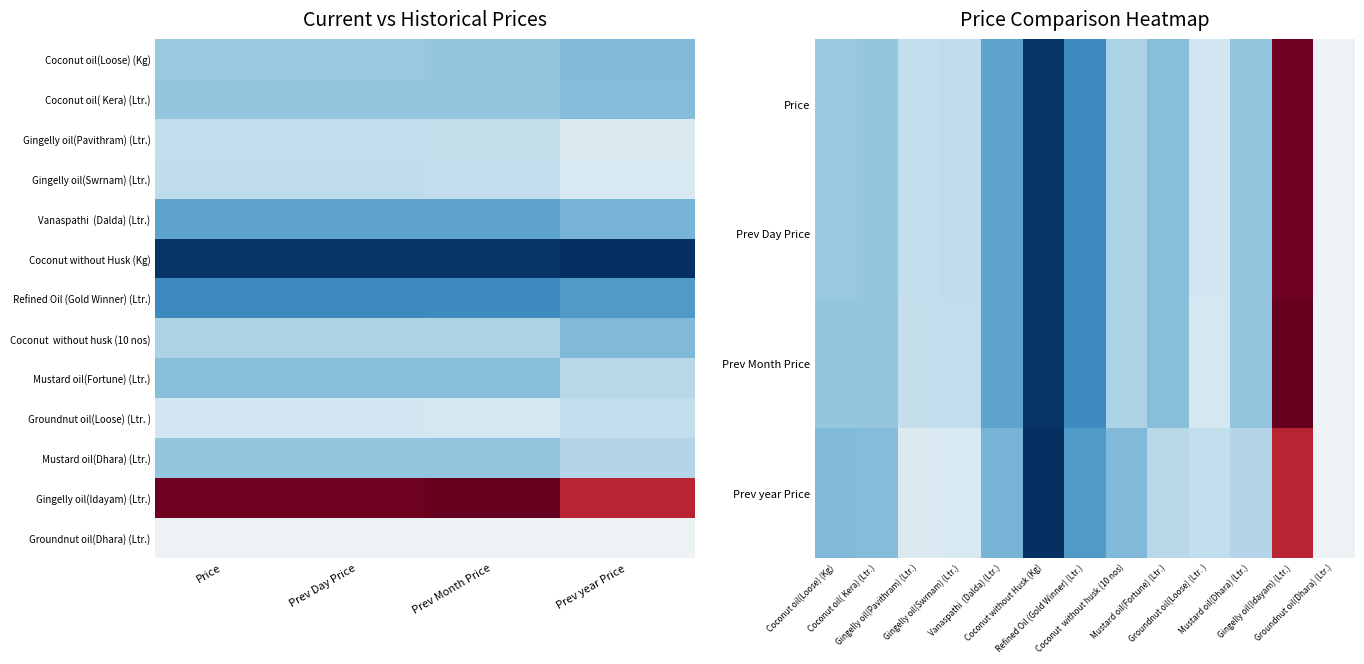

What is the difference between the second highest and second lowest values in the Coconut without Husk (Kg) series?

0.1